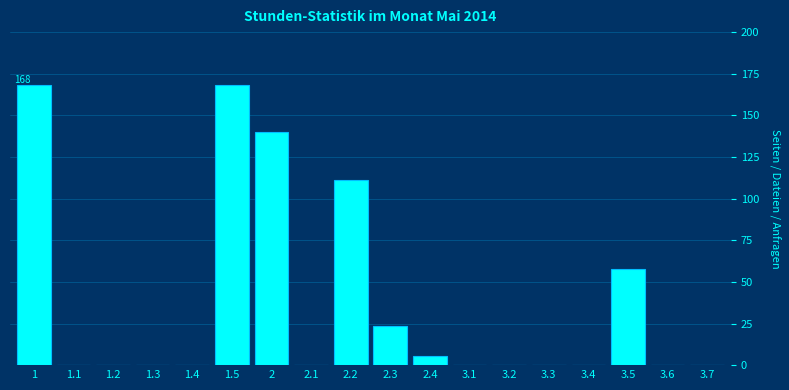

Reading right to left, transcribe all the data shown in this chart.

3.7=0.0	3.6=0.0	3.5=57.7	3.4=0.0	3.3=0.0	3.2=0.0	3.1=0.0	2.4=5.3	2.3=23.7	2.2=110.9	2.1=0.0	2=139.9	1.5=168.0	1.4=0.0	1.3=0.0	1.2=0.0	1.1=0.0	1=168.0